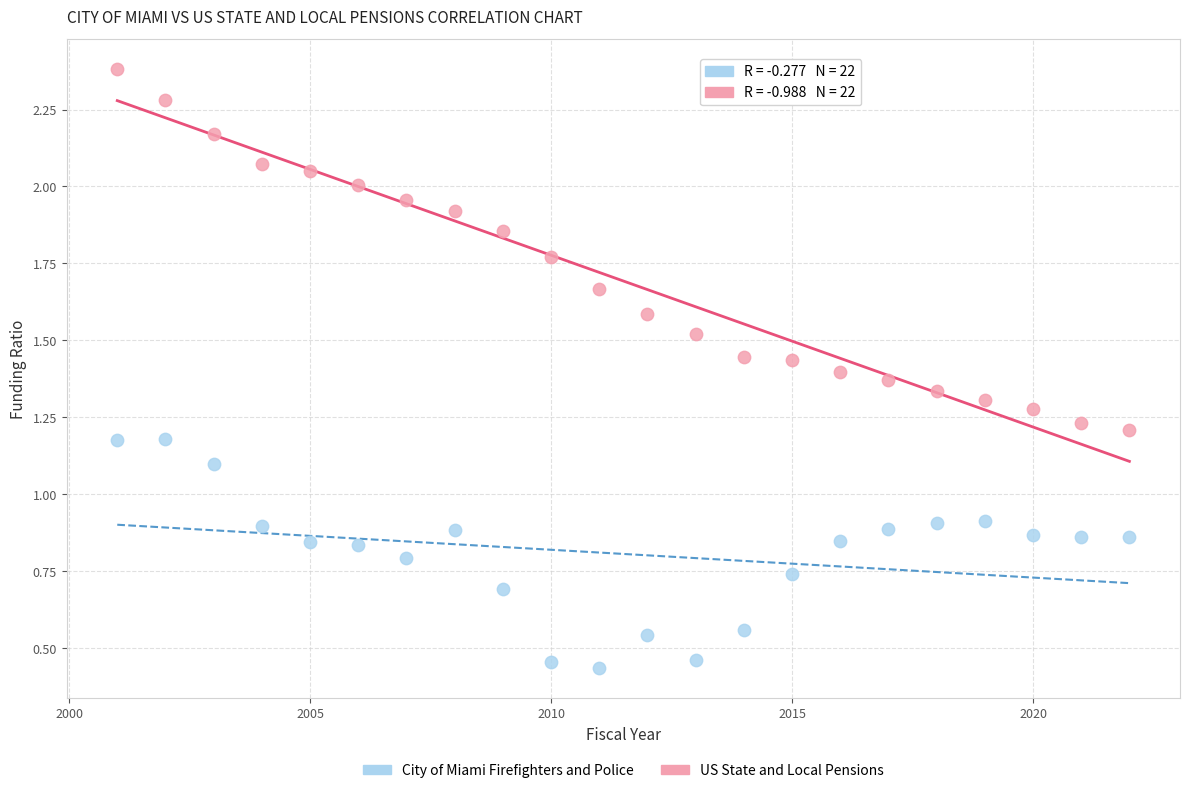

What are all the series names shown in the legend?

City of Miami Firefighters and Police, US State and Local Pensions